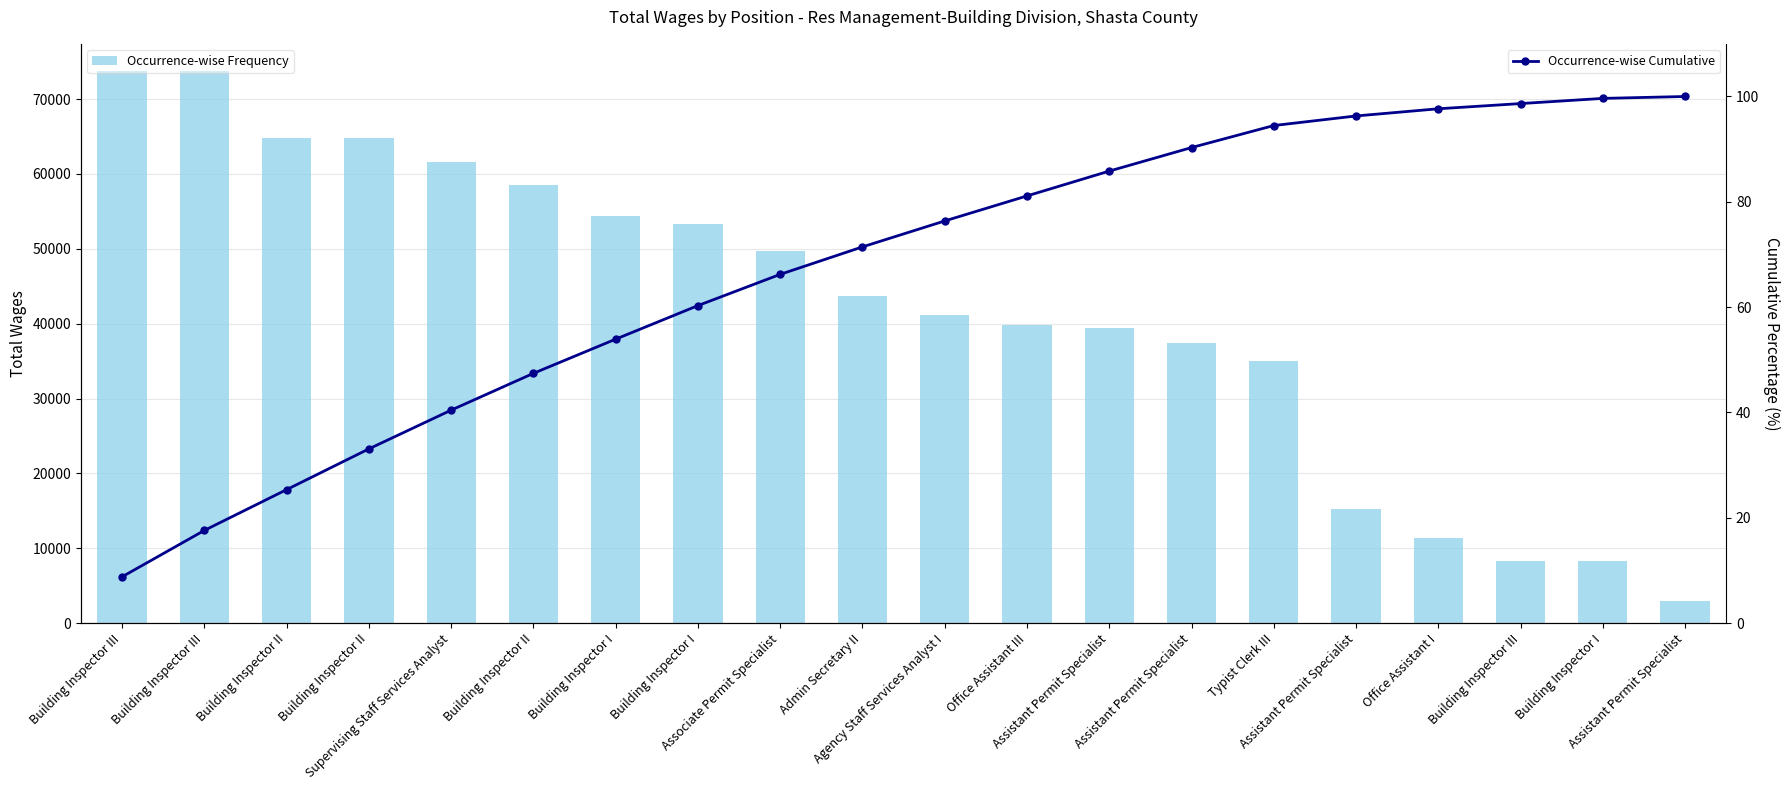

Rank the series by their maximum value, from lowest to highest.

Occurrence-wise Cumulative, Occurrence-wise Frequency